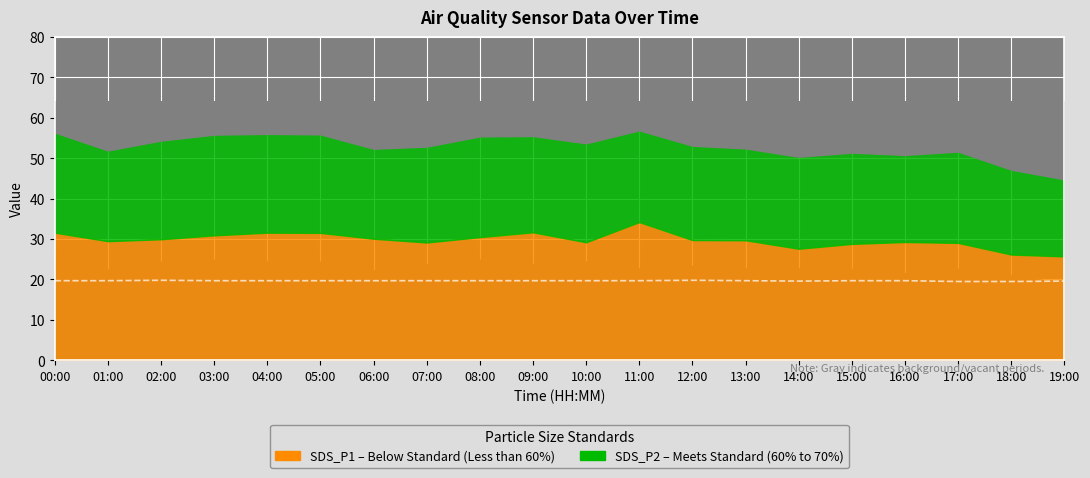

What position from the right is 06:00?

14